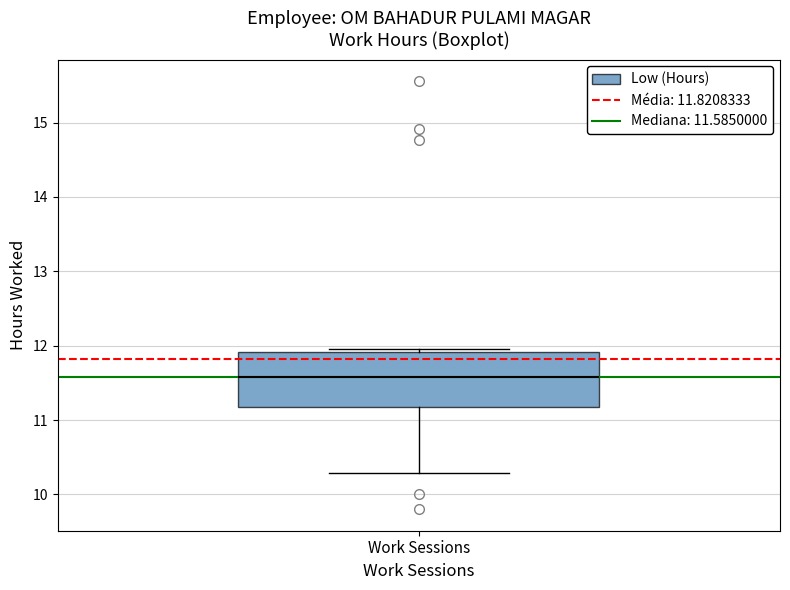

Read this box plot against the y-axis: the position of the median line, the range covered by the box, and the ends of both whiskers. The values are not printed on the chart, so give them approximately, as read against the axis.

median 11.6, box 11.2 to 11.9, whiskers 10.3 to 12.0